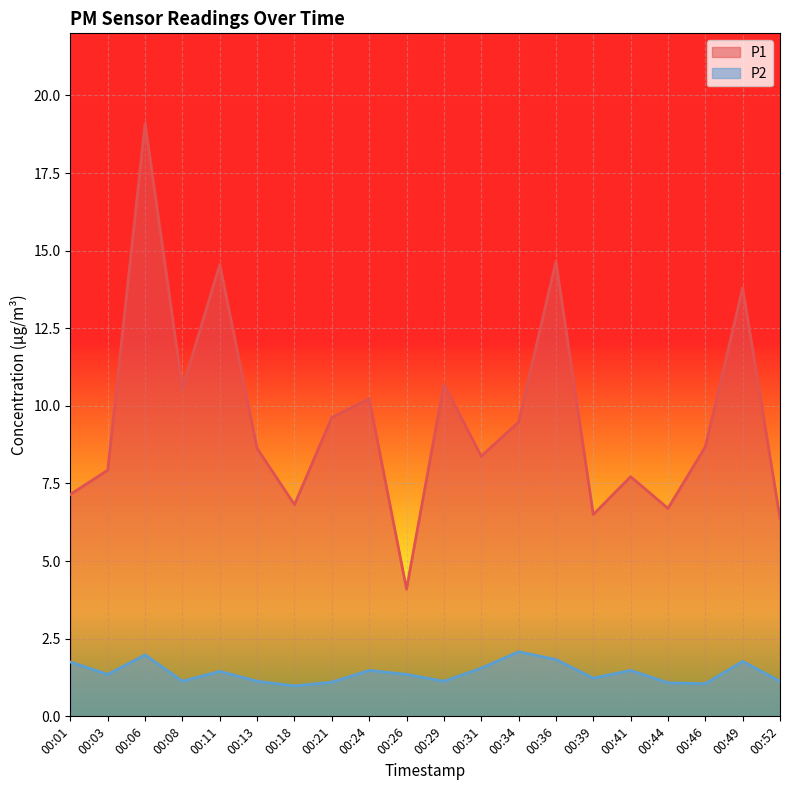

In P1, how many points are higher than both neighbors (excluding endpoints)?

7